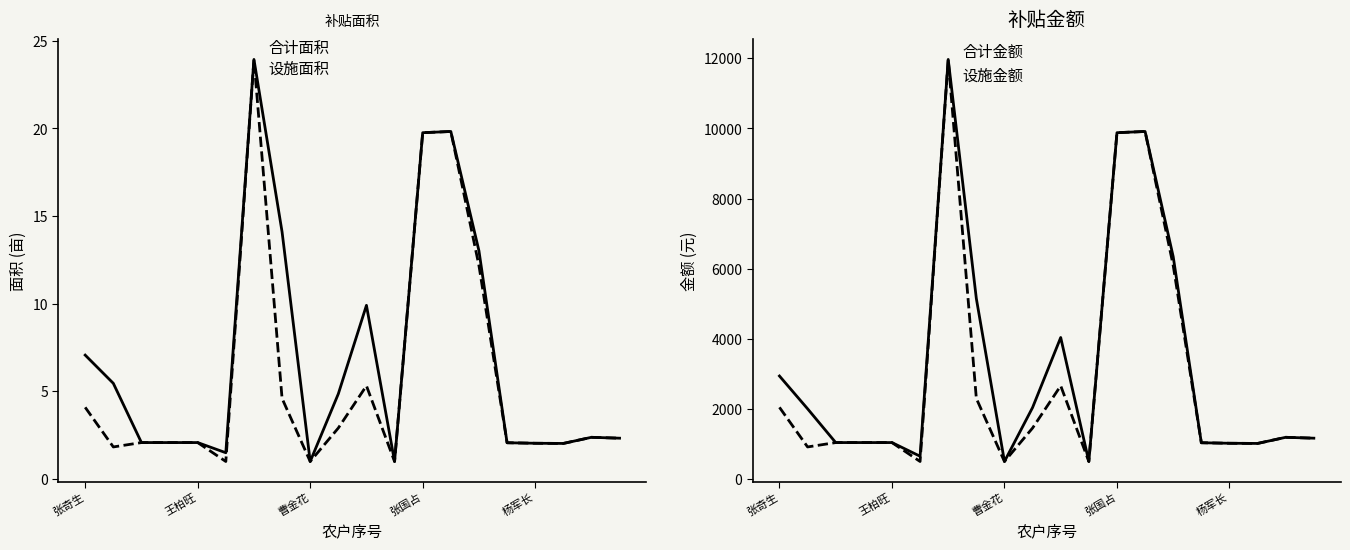

In 合计补贴面积, how many points are higher than both neighbors (excluding endpoints)?

4